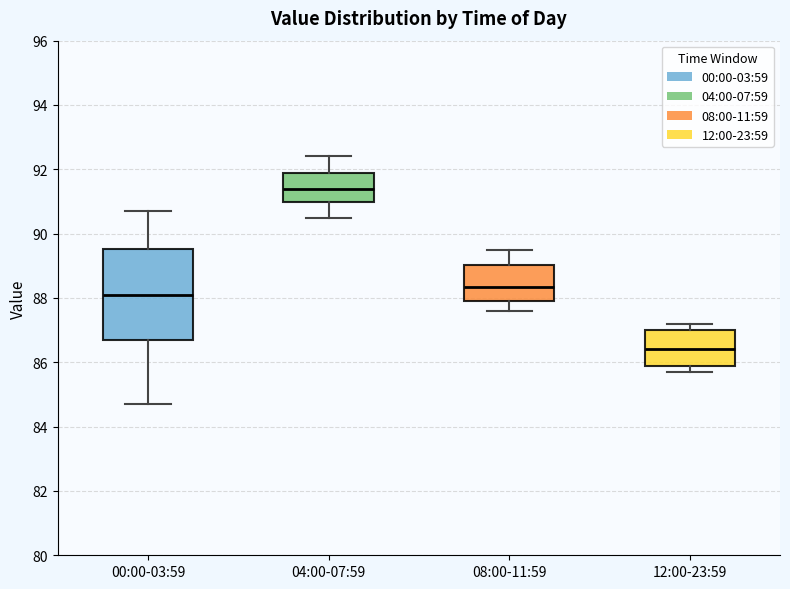

Where does the upper whisker of the box for 08:00-11:59 end on the y-axis? The values are not printed on the chart, so give them approximately, as read against the axis.

89.6